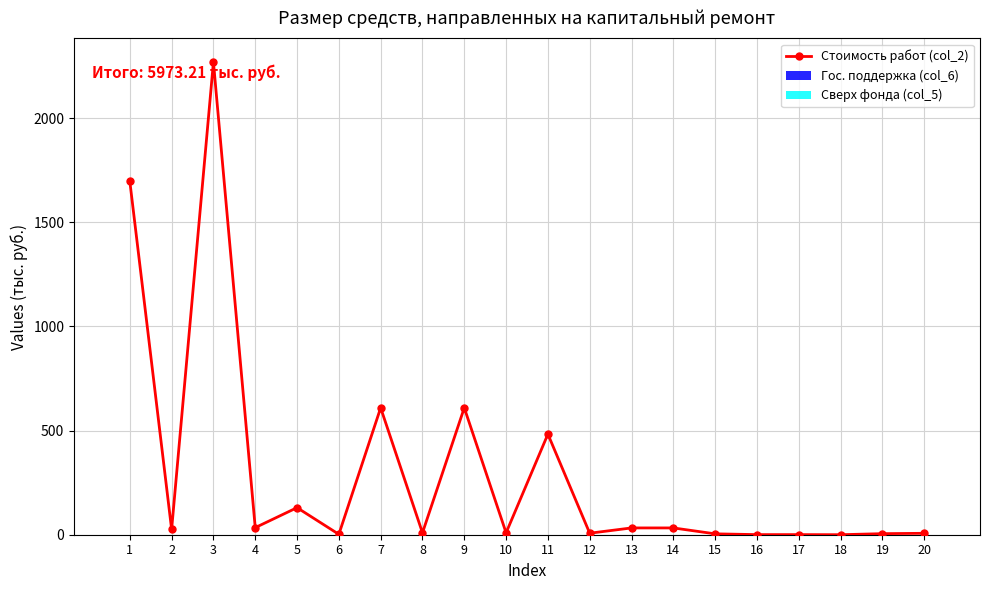

Is this an area chart (filled region under the line)?

No